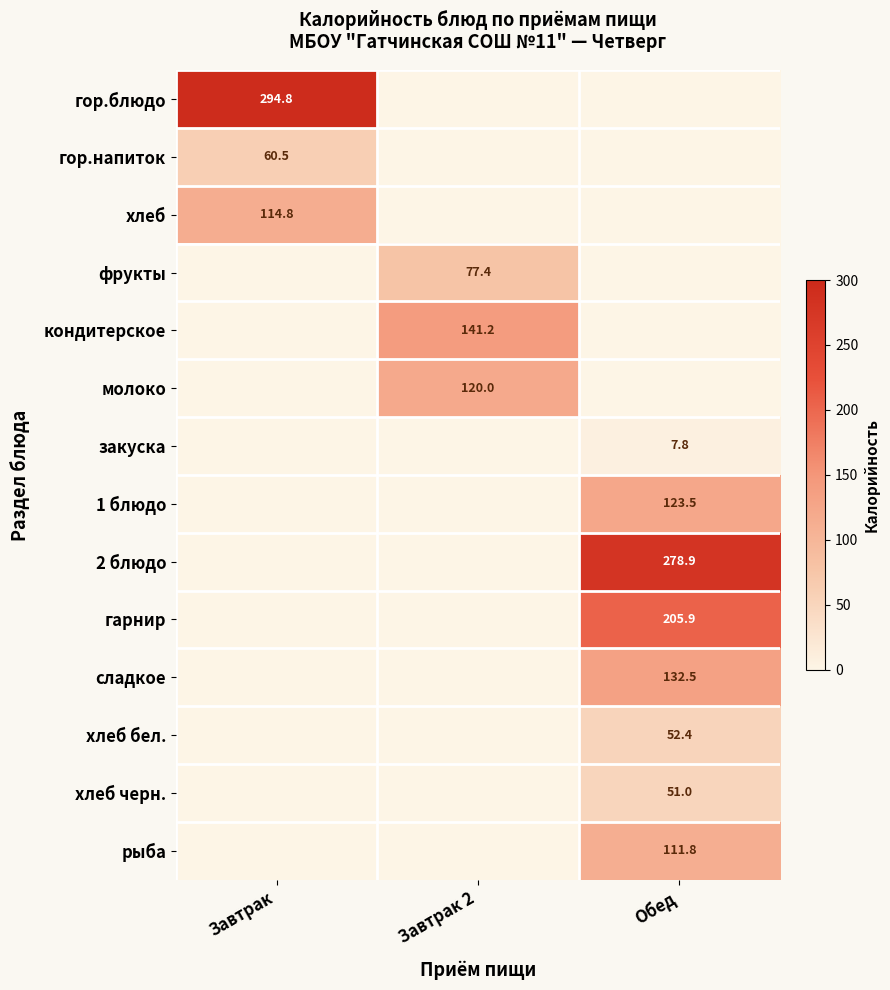

Is it true that фрукты equals 77.4 at Завтрак 2?

True